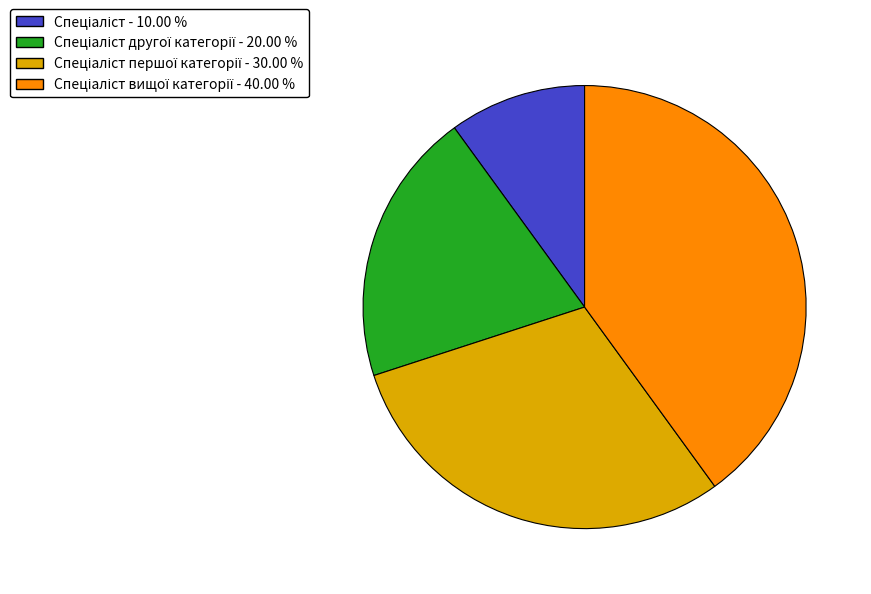

Is there any slice that represents more than half of the pie?

No